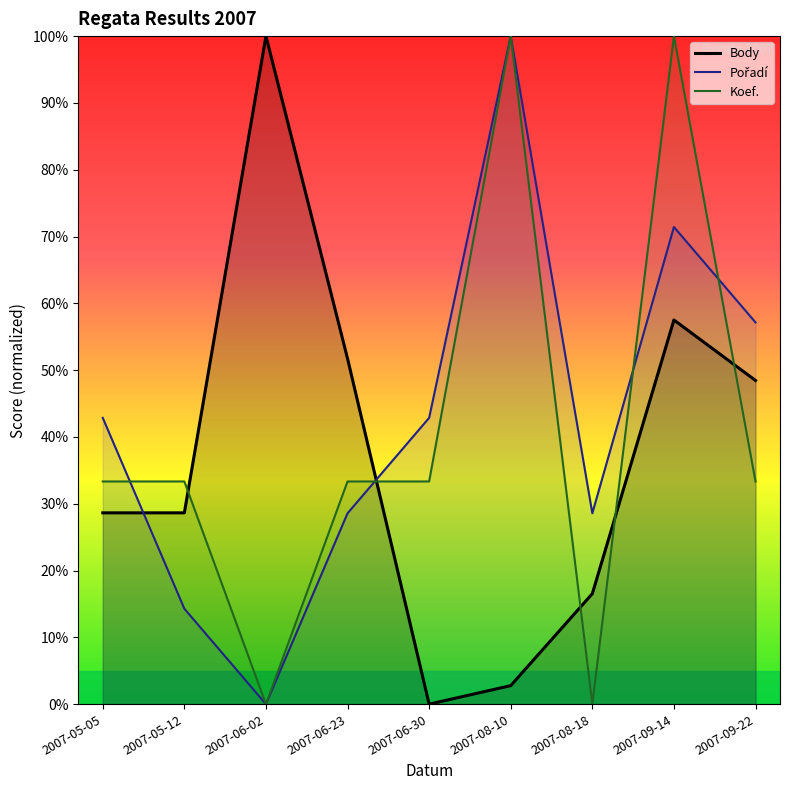

Which series ends up on top after the final intersection of Koef. and Pořadí?

Pořadí